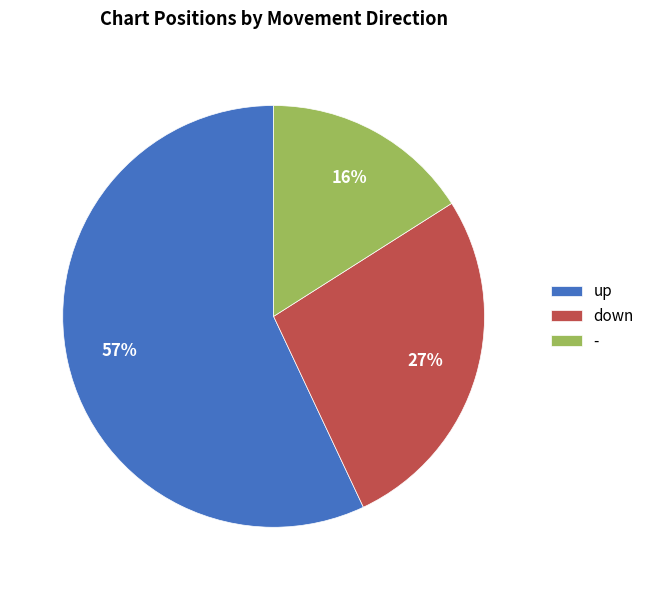

To the nearest percent, what is the combined percentage of - and down?

43%